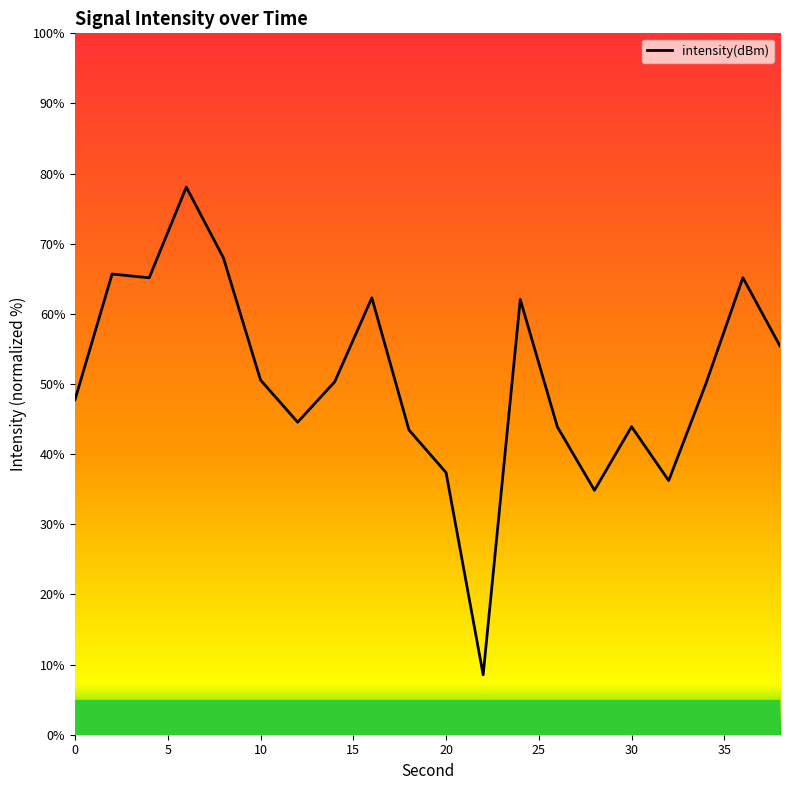

What is the greatest value displayed?

78.1